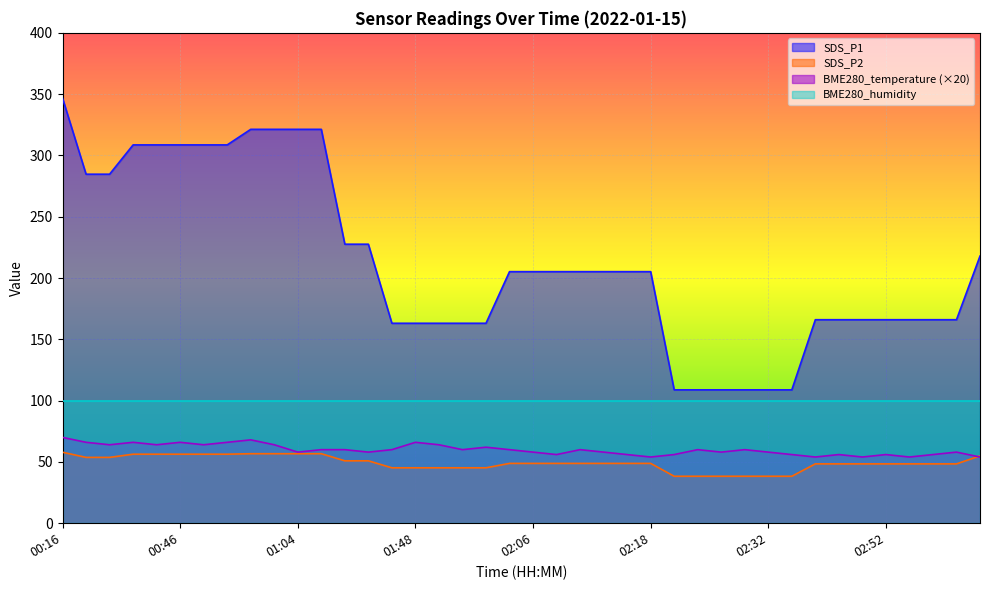

Which series has the widest spread of values?

SDS_P1